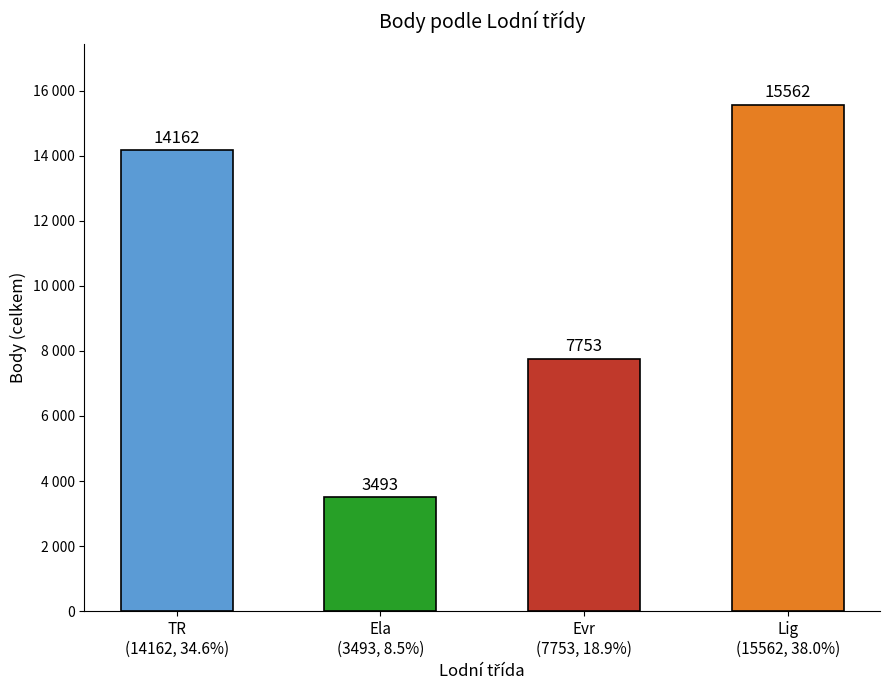

What is the difference between the second highest and second lowest values?

6409